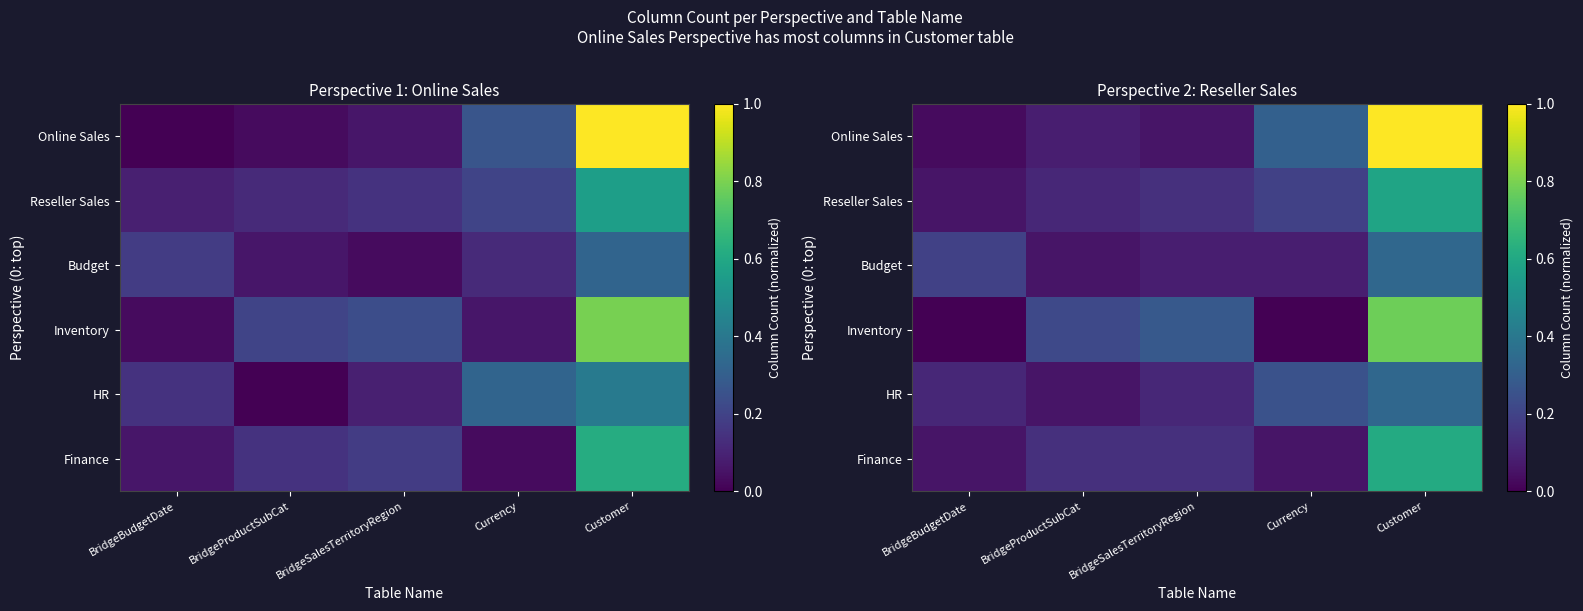

Is the value of HR at BridgeBudgetDate greater than the value of Online Sales at Customer?

No